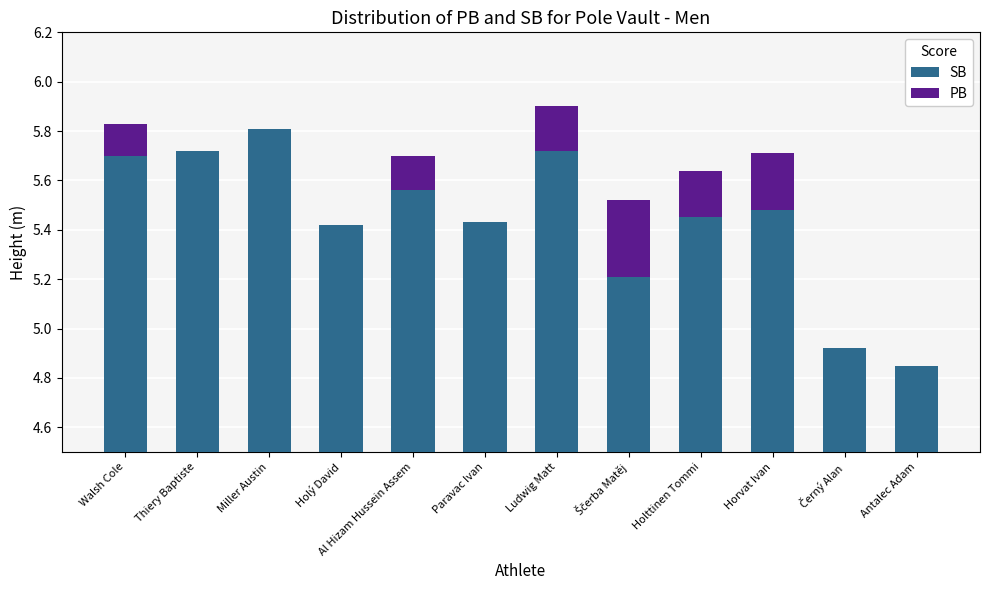

What is the sum of all PB values?

1.2